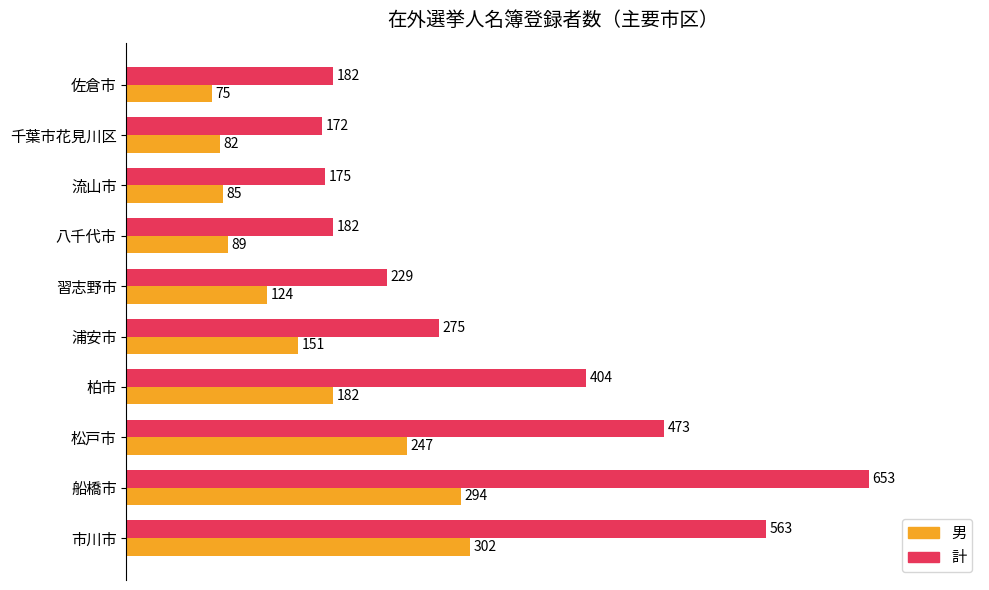

What are all the series names shown in the legend?

男, 計